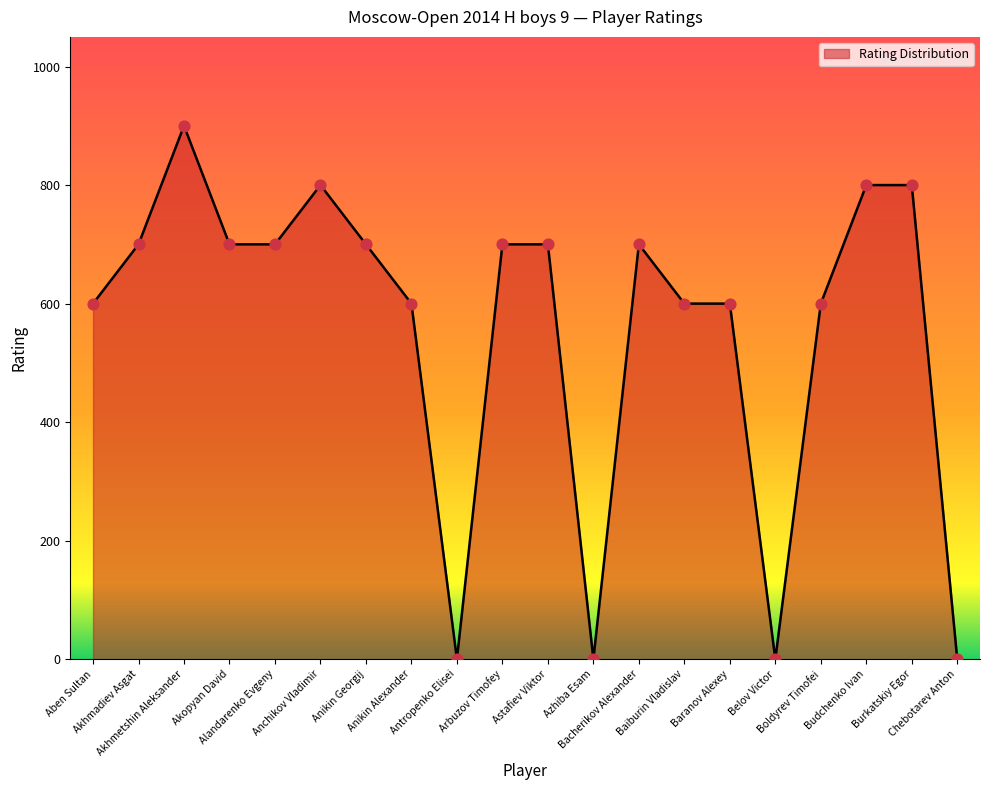

Which has a higher value, Boldyrev Timofei or Belov Victor?

Boldyrev Timofei